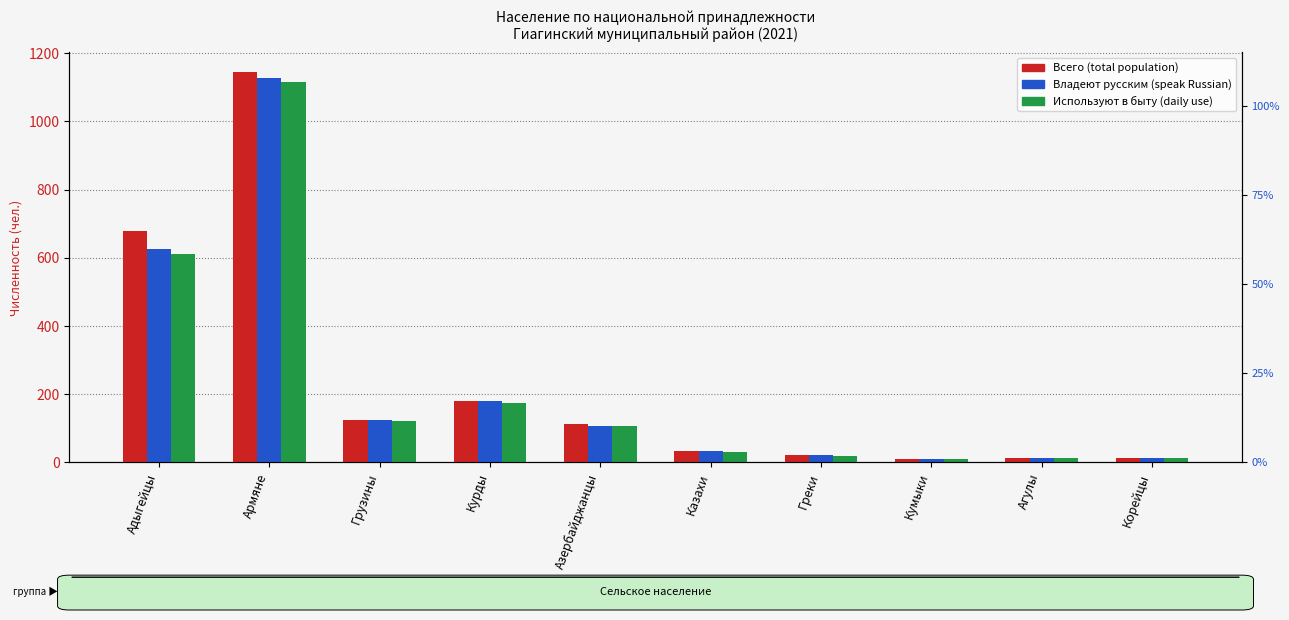

Rank the categories by Владеют русским (speak Russian) value from lowest to highest.

Кумыки, Агулы, Корейцы, Греки, Казахи, Азербайджанцы, Грузины, Курды, Адыгейцы, Армяне